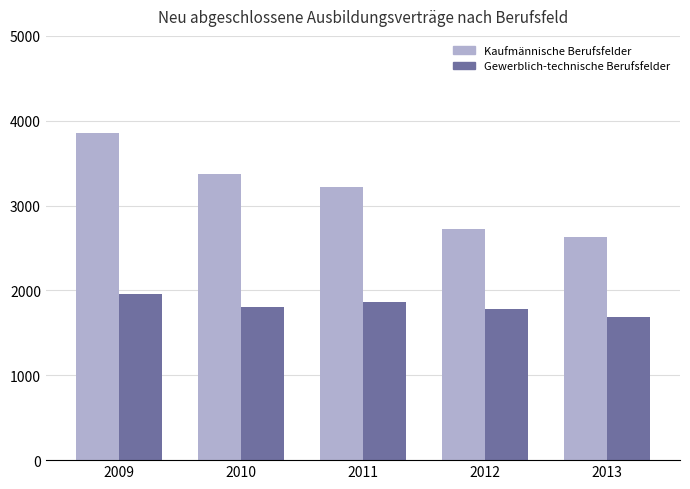

List the series in order of their peak value, lowest first.

Gewerblich-technische Berufsfelder, Kaufmännische Berufsfelder